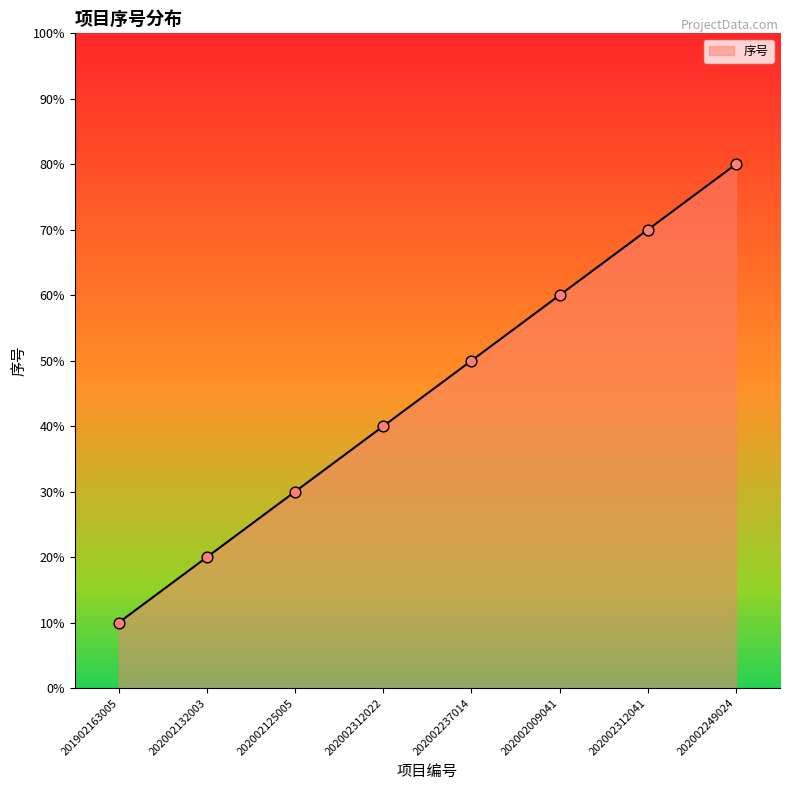

Approximately how many times larger is the value at 202002132003 compared to 202002312041?

0.3